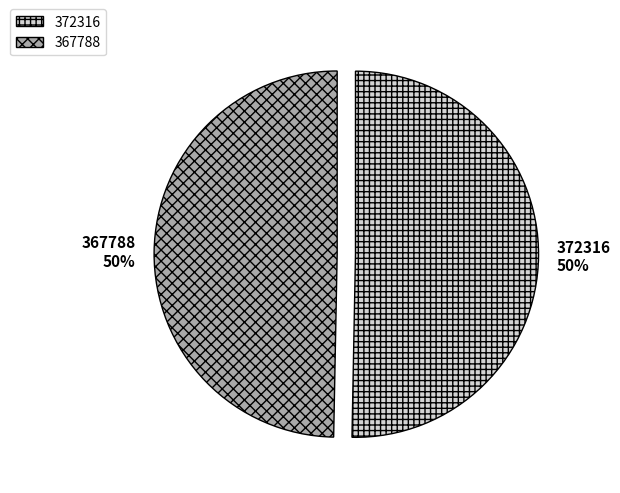

Combined, do 372316 and 367788 account for over 50%?

Yes